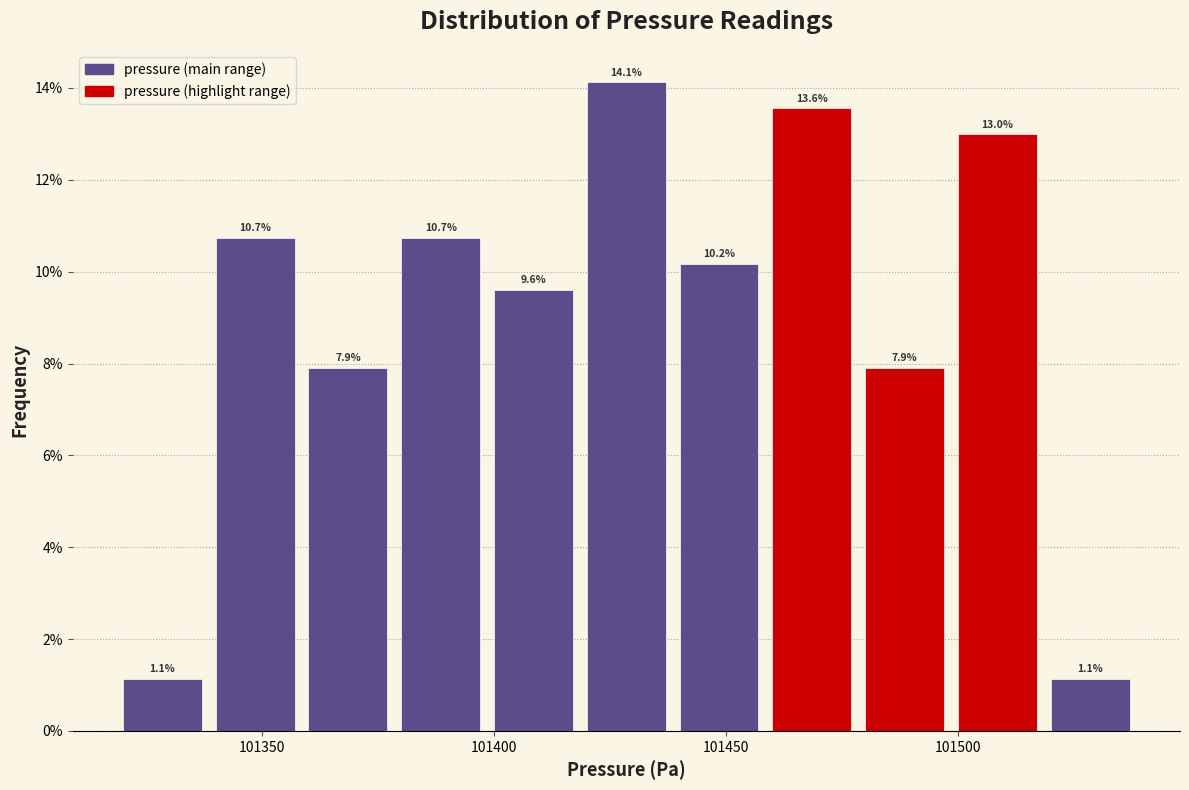

Over which range of the x-axis is the bar tallest?

101420 to 101440